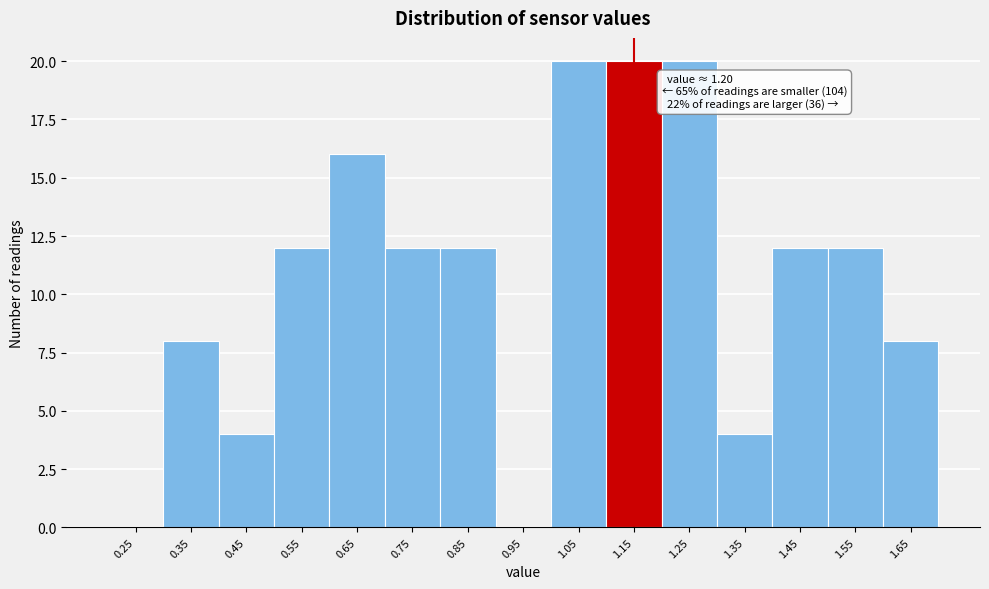

Reading left to right, extract all data points from this chart.

0.25=0	0.35=8	0.45=4	0.55=12	0.65=16	0.75=12	0.85=12	0.95=0	1.05=20	1.15=20	1.25=20	1.35=4	1.45=12	1.55=12	1.65=8